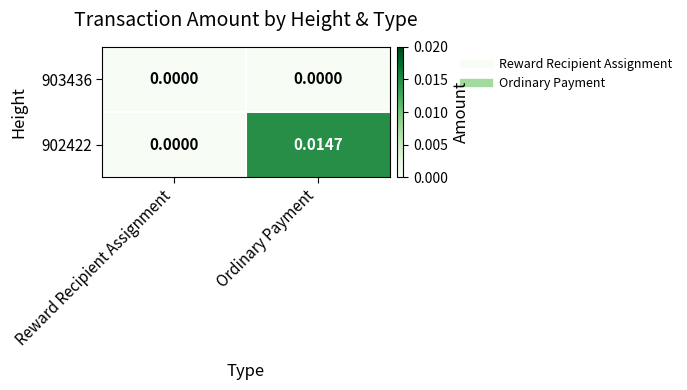

Rank the categories by 902422 value from highest to lowest.

Ordinary Payment, Reward Recipient Assignment